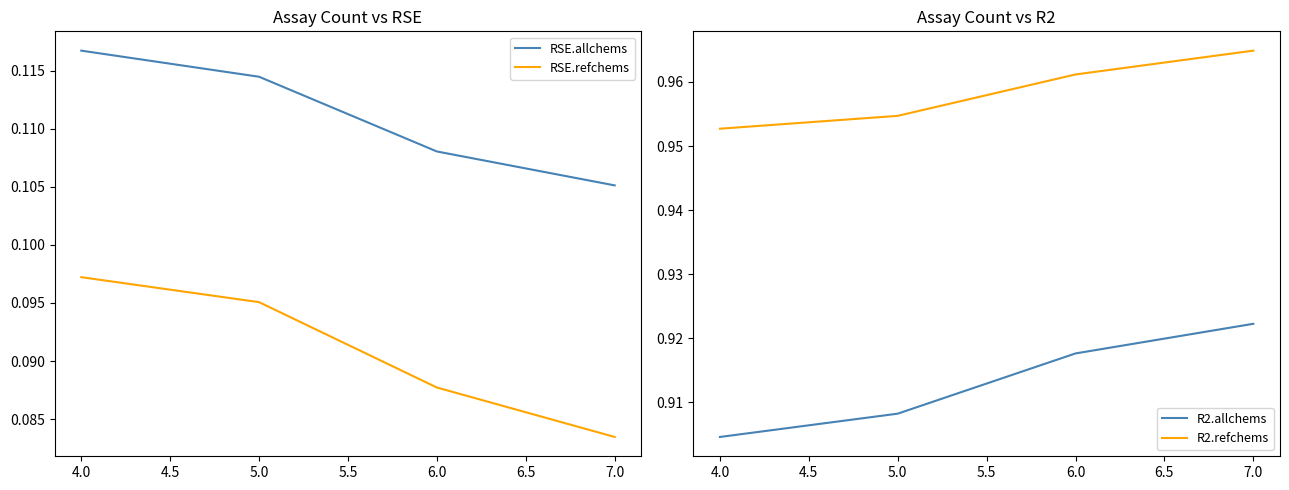

How many RSE.refchems values are between 0 and 1?

4